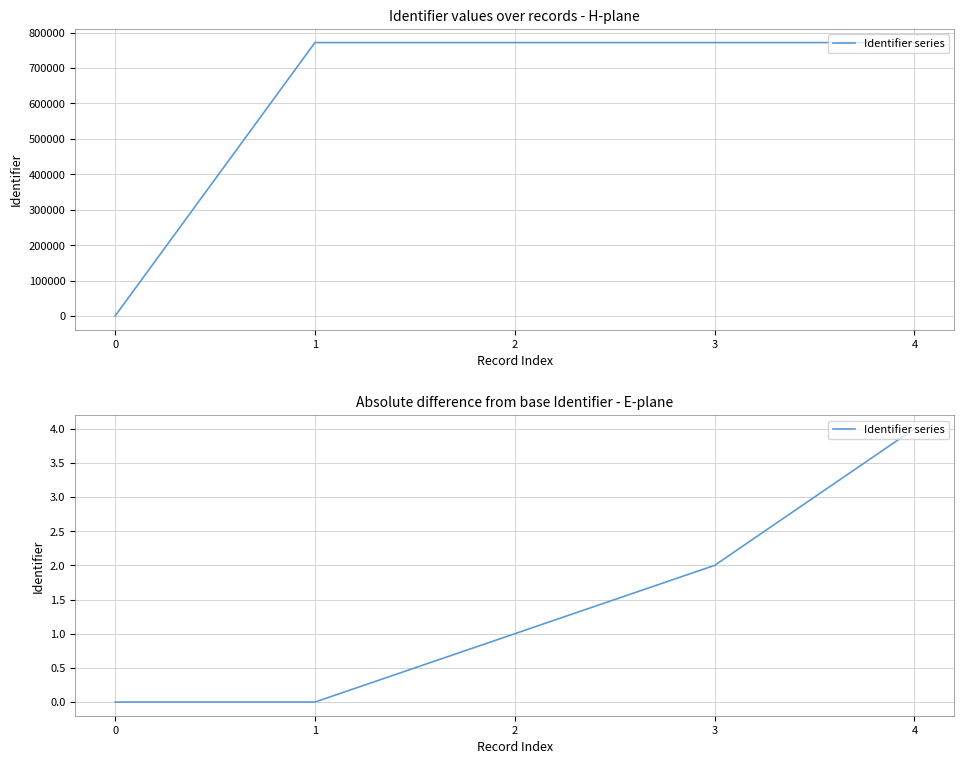

How many data points are less than 1?

2